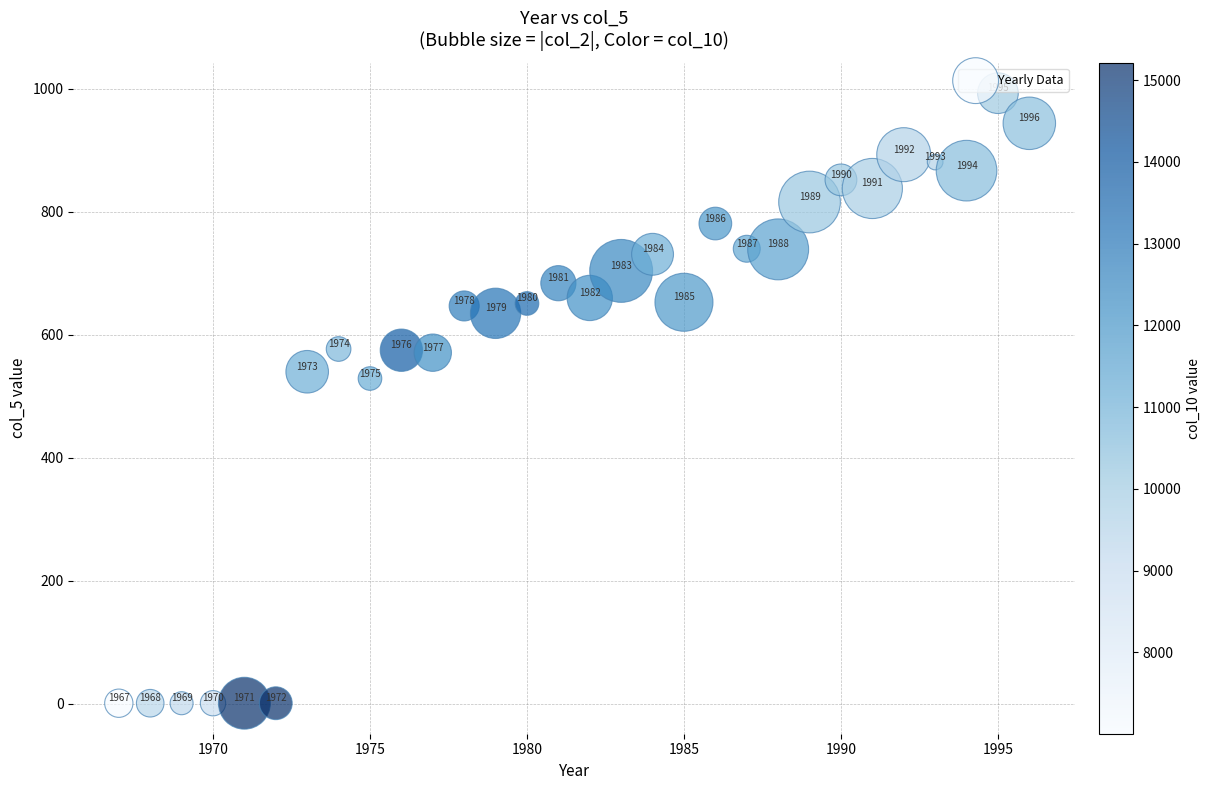

What is the range of X values (max minus min)?

29